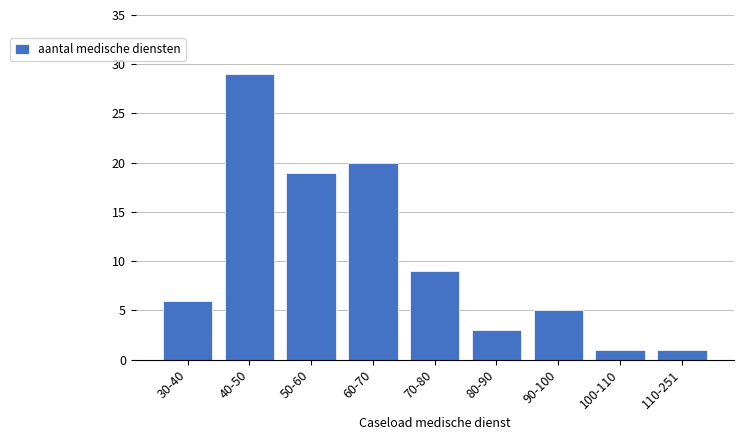

Reading right to left, extract all data points from this chart.

110-251=1	100-110=1	90-100=5	80-90=3	70-80=9	60-70=20	50-60=19	40-50=29	30-40=6